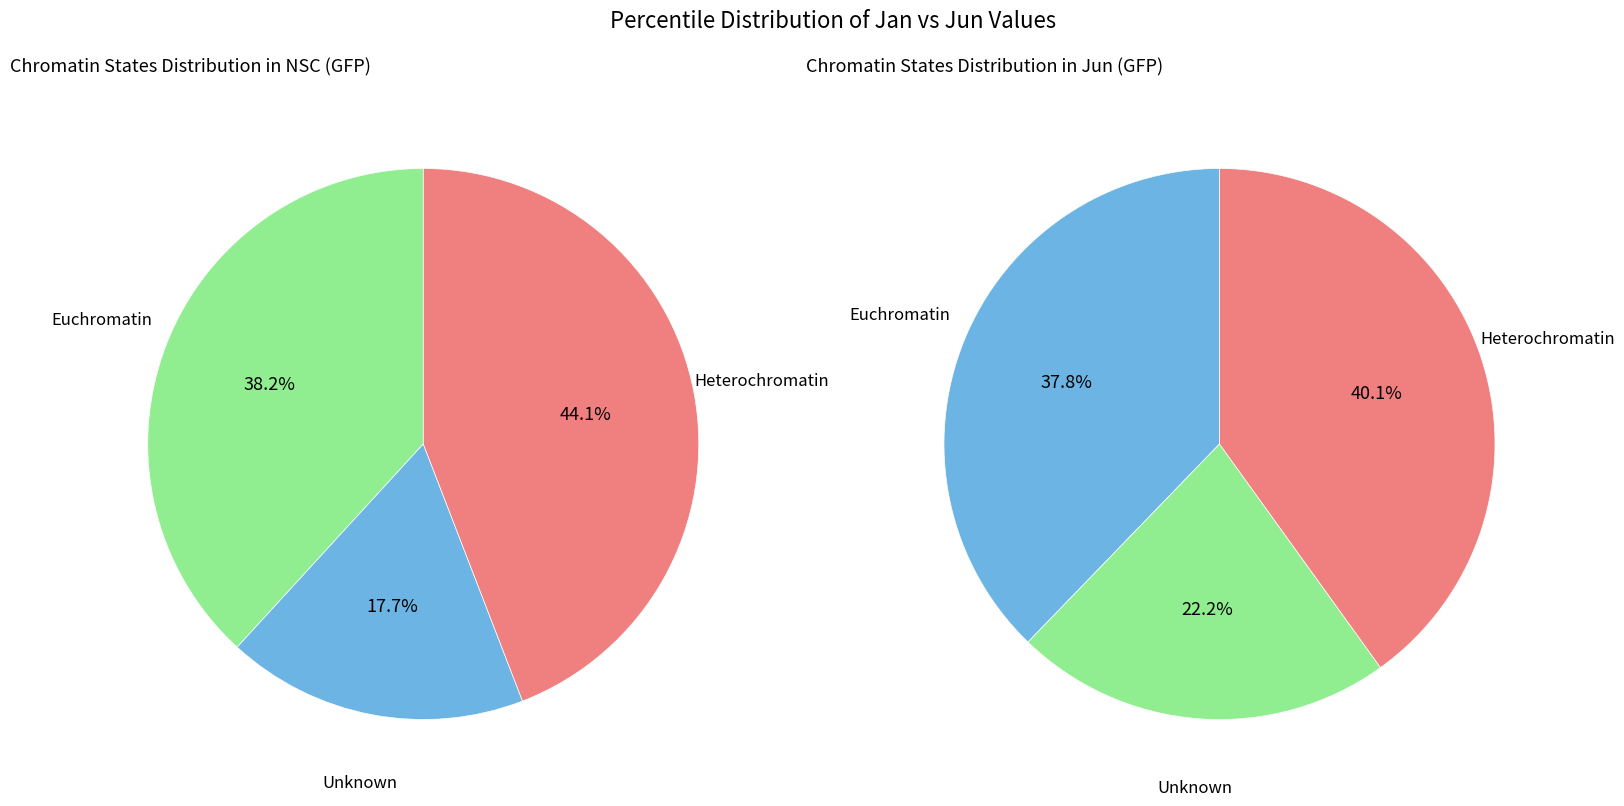

Rank the series by their maximum value, from highest to lowest.

jan_values, jun_values